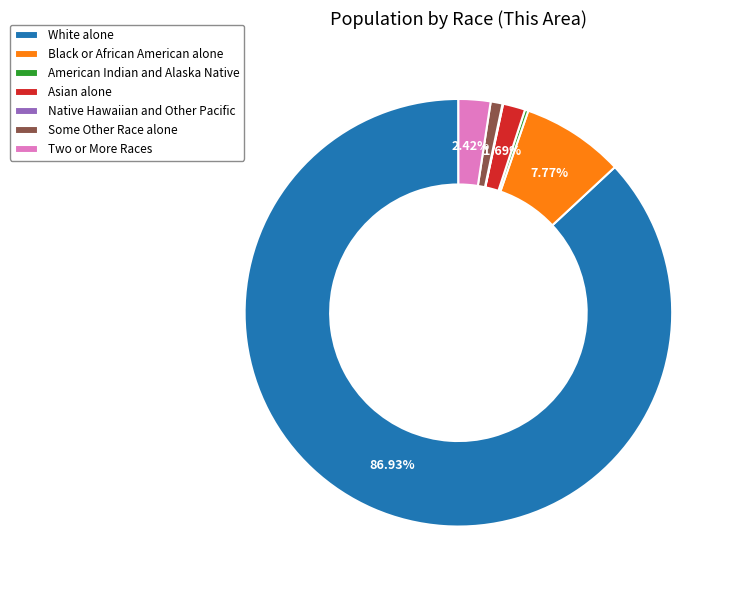

What percentage is the Black or African American alone slice, to the nearest percent?

8%